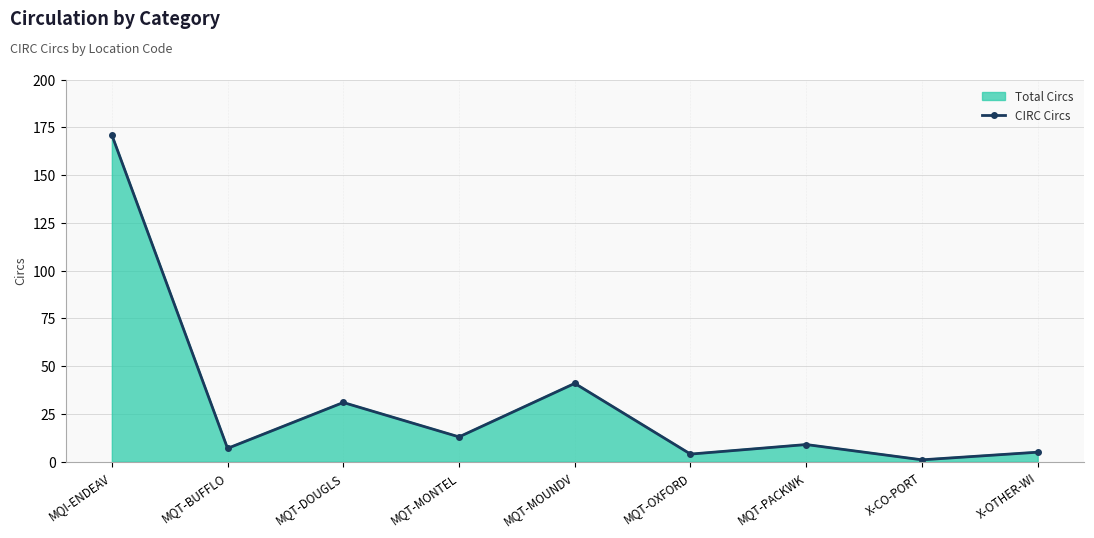

What is the change in value from MQT-PACKWK to X-CO-PORT?

-8